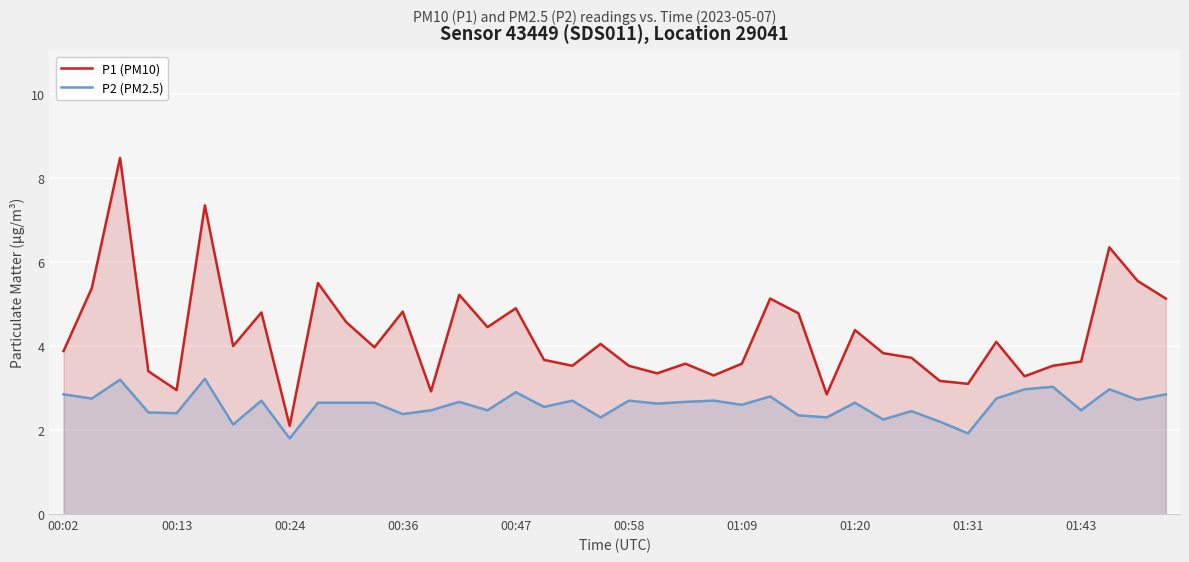

How many lines are shown in the chart?

2